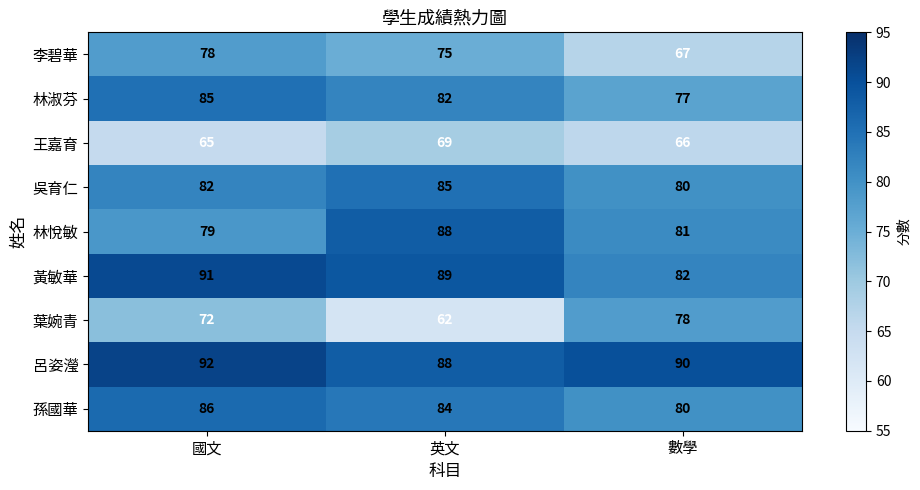

Reading right to left, extract all data points from this chart.

李碧華: 數學=67	英文=75	國文=78
林淑芬: 數學=77	英文=82	國文=85
王嘉育: 數學=66	英文=69	國文=65
吳育仁: 數學=80	英文=85	國文=82
林悅敏: 數學=81	英文=88	國文=79
黃敏華: 數學=82	英文=89	國文=91
葉婉青: 數學=78	英文=62	國文=72
呂姿瀅: 數學=90	英文=88	國文=92
孫國華: 數學=80	英文=84	國文=86